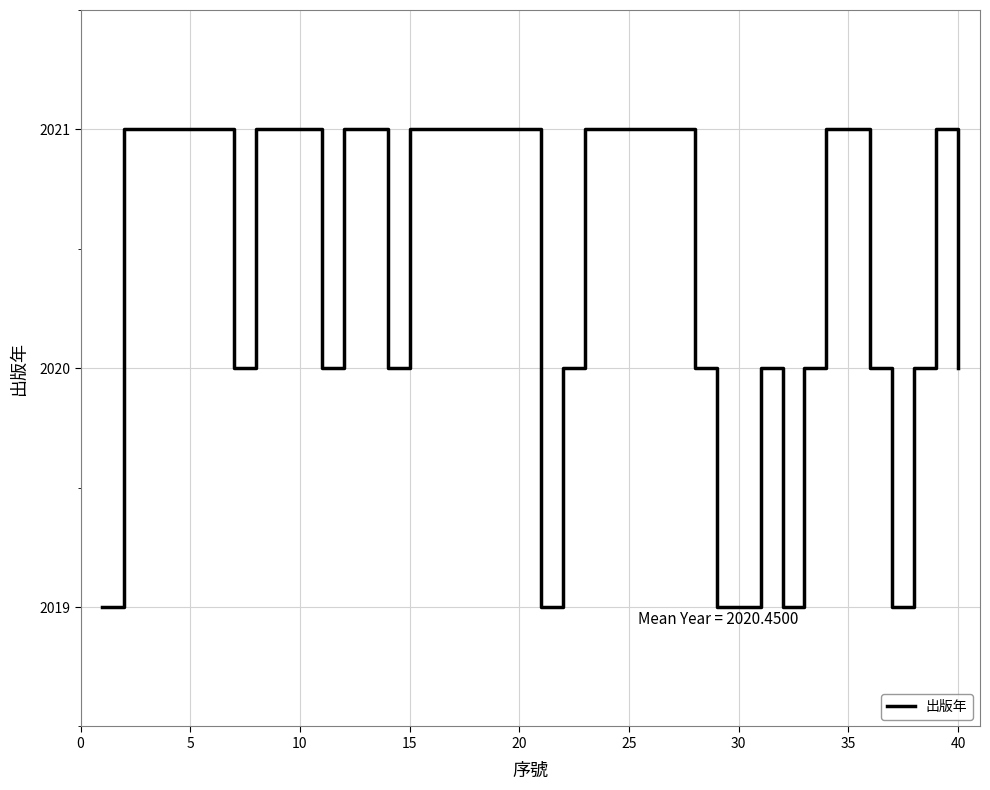

What is the greatest value displayed?

2021